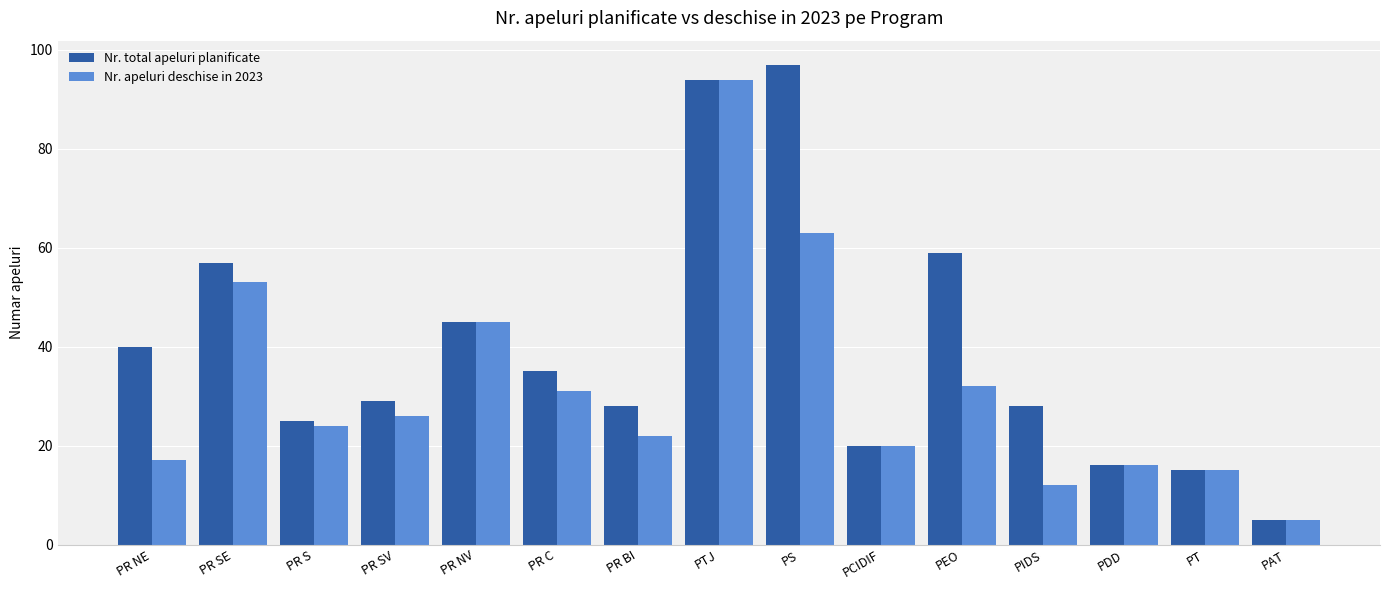

Reading left to right, extract all data points from this chart.

Nr. total apeluri planificate: PR NE=40	PR SE=57	PR S=25	PR SV=29	PR NV=45	PR C=35	PR BI=28	PTJ=94	PS=97	PCIDIF=20	PEO=59	PIDS=28	PDD=16	PT=15	PAT=5
Nr. apeluri deschise in 2023: PR NE=17	PR SE=53	PR S=24	PR SV=26	PR NV=45	PR C=31	PR BI=22	PTJ=94	PS=63	PCIDIF=20	PEO=32	PIDS=12	PDD=16	PT=15	PAT=5